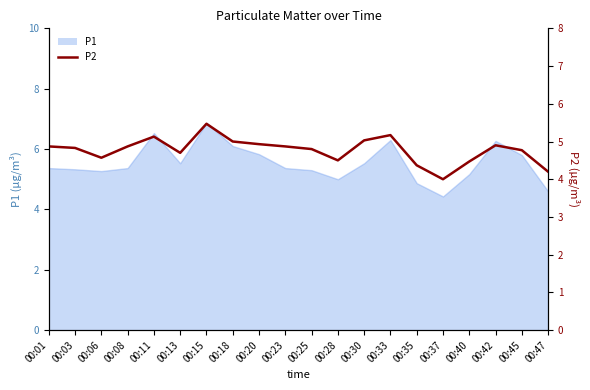

Reading right to left, what are all the values shown in this chart?

4.2	4.8	4.9	4.5	4.0	4.4	5.2	5.0	4.5	4.8	4.9	4.9	5.0	5.5	4.7	5.1	4.9	4.6	4.8	4.9